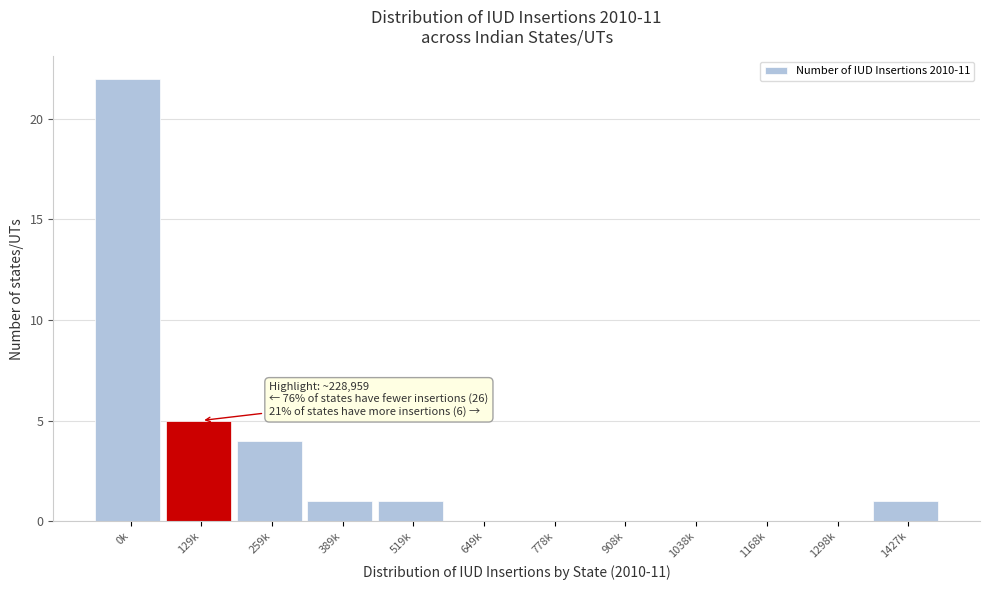

Reading right to left, transcribe all the data shown in this chart.

1427k=1	1298k=0	1168k=0	1038k=0	908k=0	778k=0	649k=0	519k=1	389k=1	259k=4	129k=5	0k=22